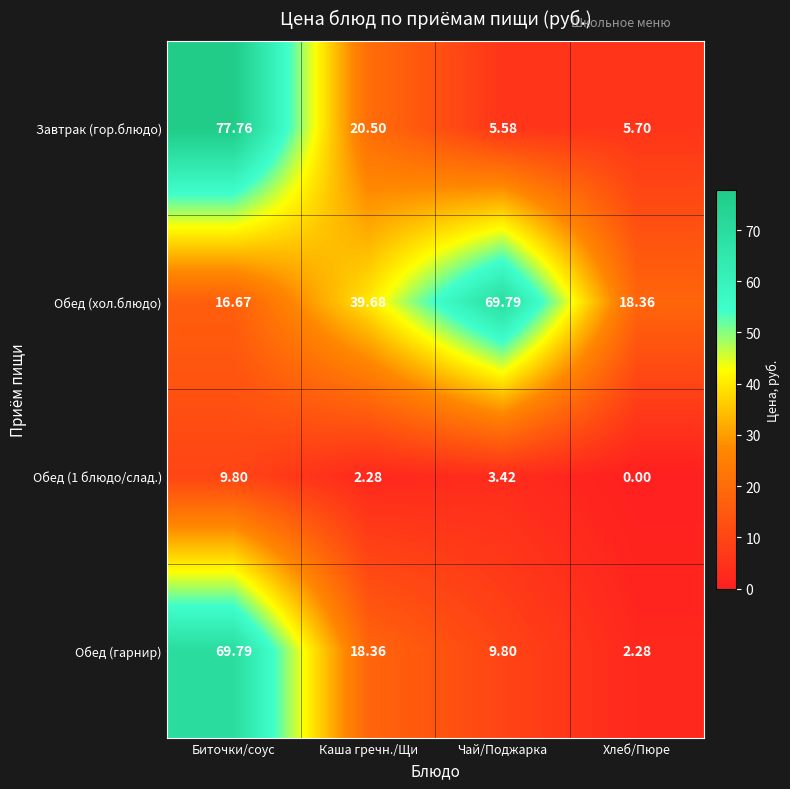

At which label does Обед (1 блюдо/слад.) first exceed 3?

Биточки/соус